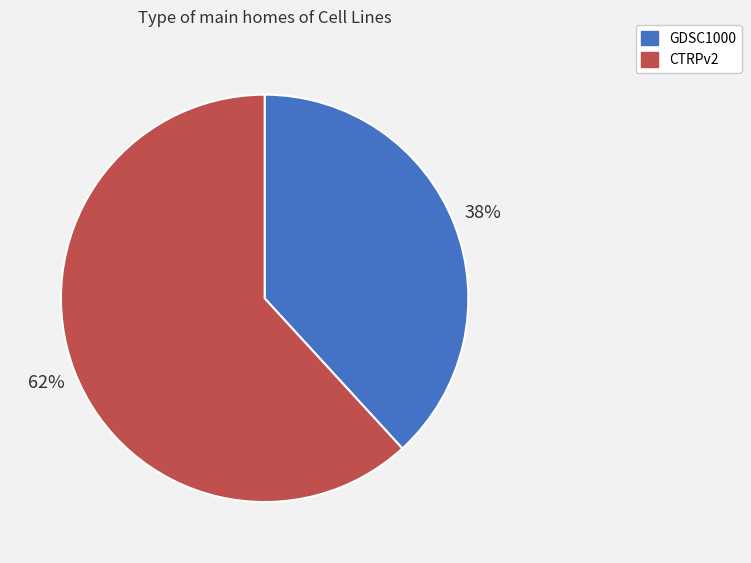

Approximately how many times larger is the value at CTRPv2 compared to GDSC1000?

1.6